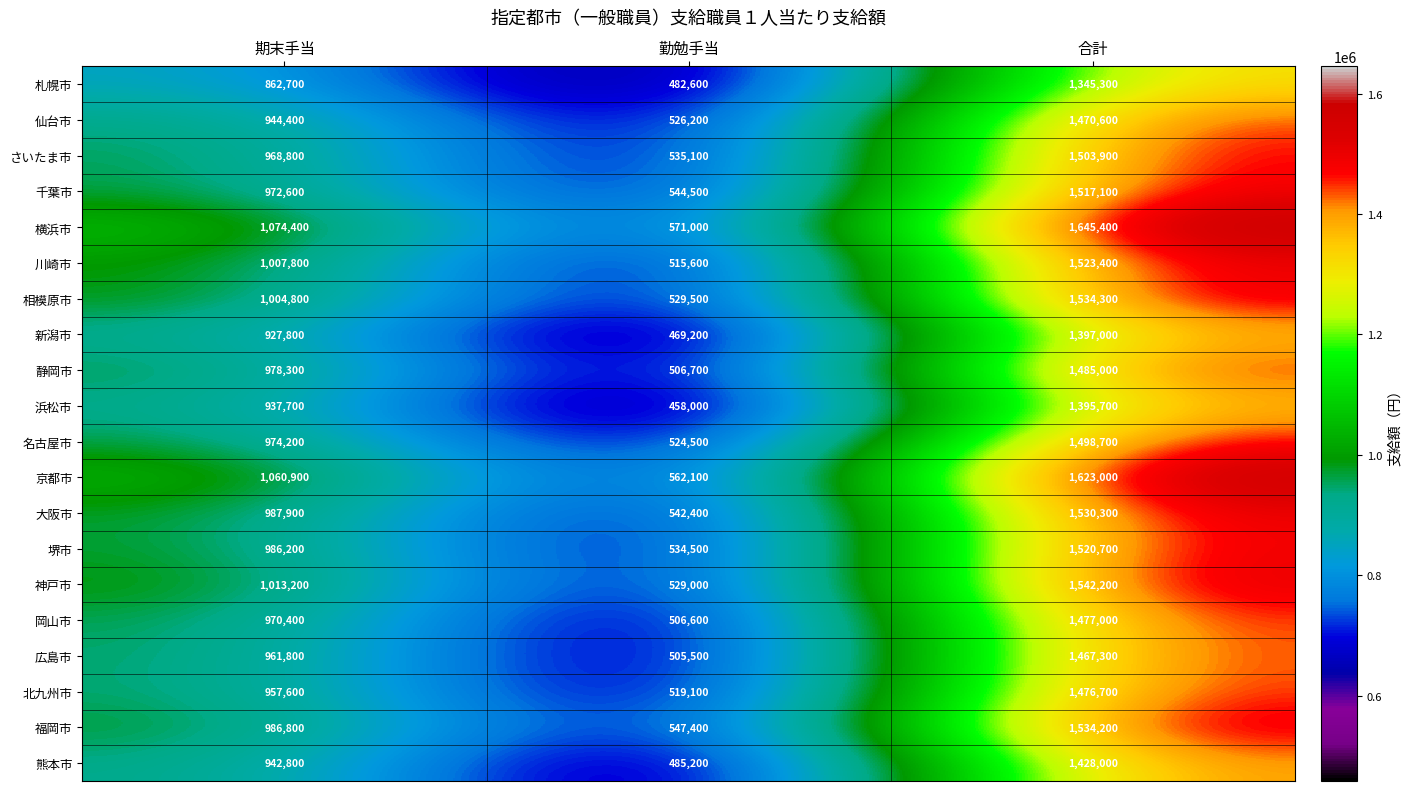

At which label is さいたま市 closest to 1019500?

期末手当